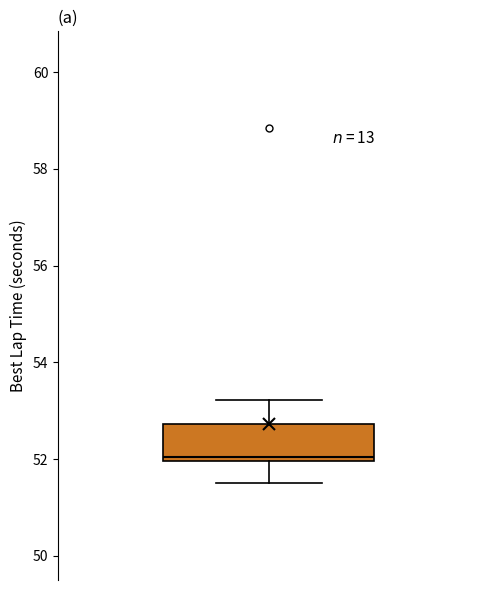

Where does the lower whisker of the box end on the y-axis? The values are not printed on the chart, so give them approximately, as read against the axis.

51.6